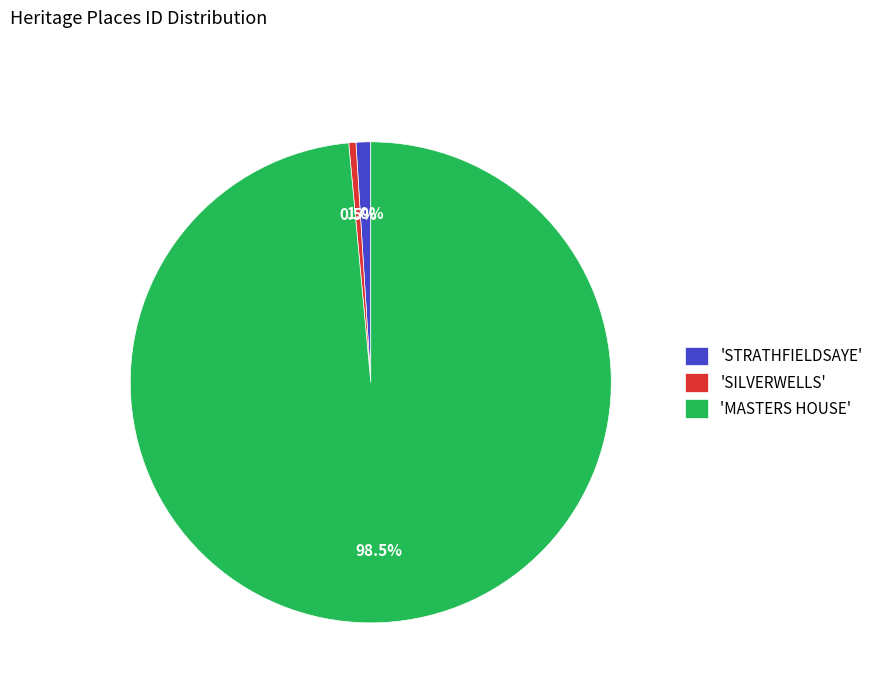

How many slices are in this pie chart?

3